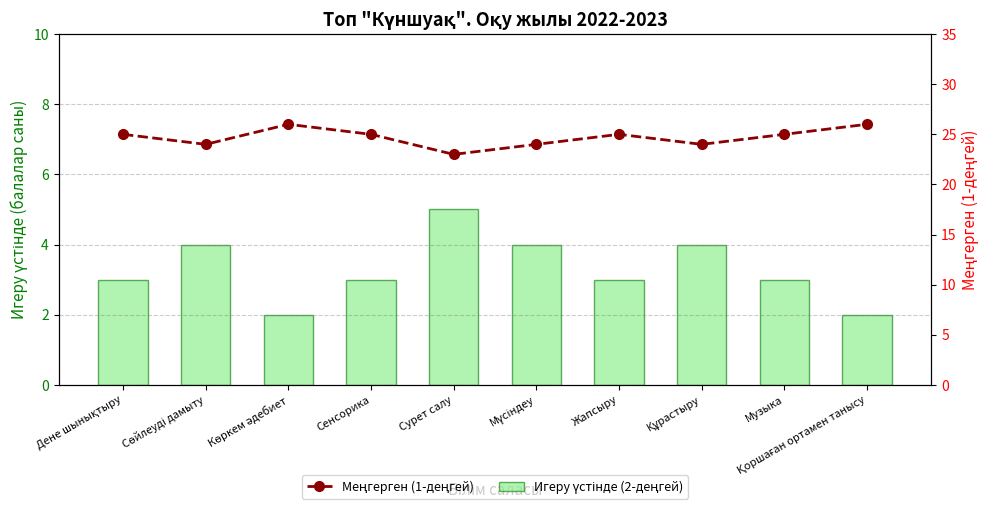

What is the average value of the Меңгерген (1-деңгей) series?

25